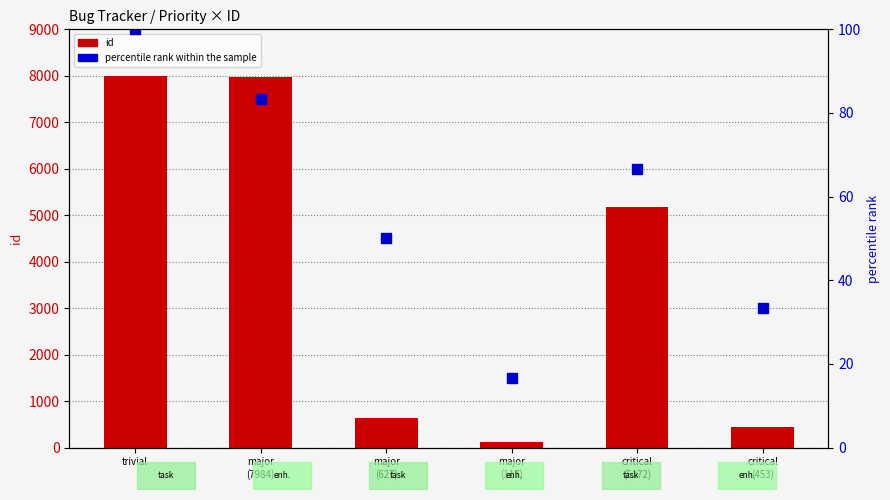

Which has a higher value, major
(627) or trivial?

trivial